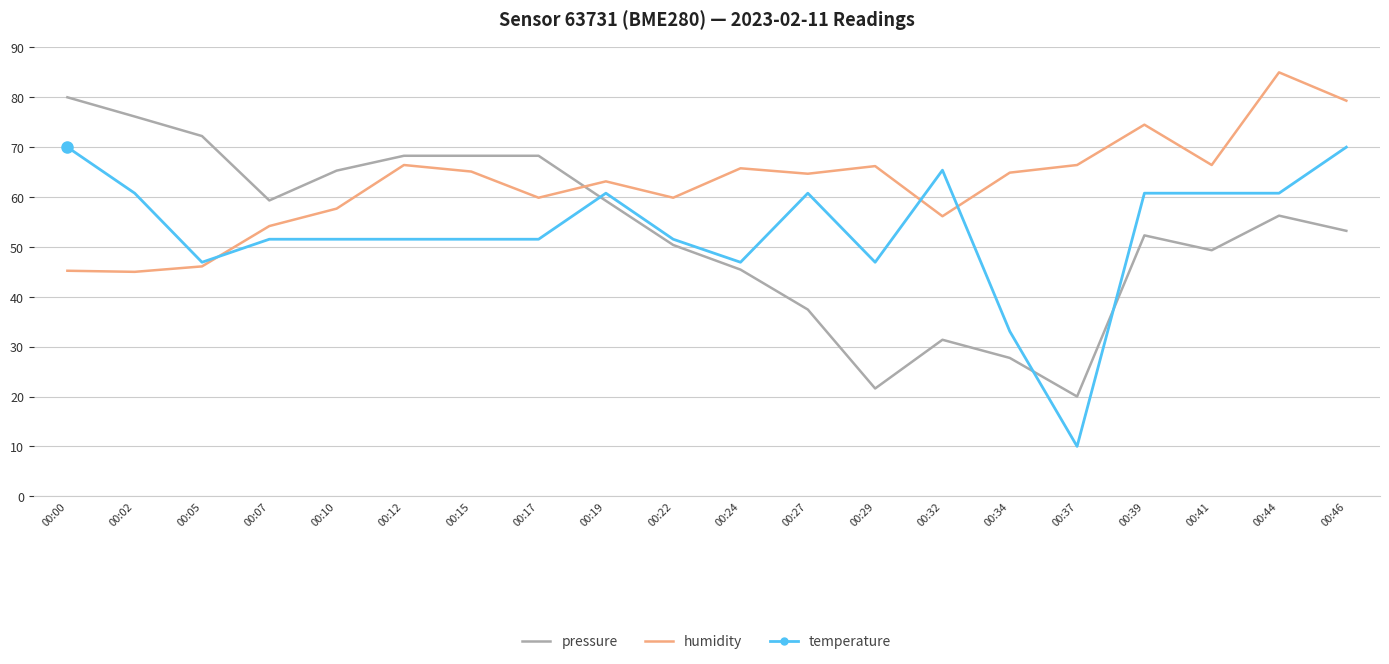

Count the number of data series in this chart.

3